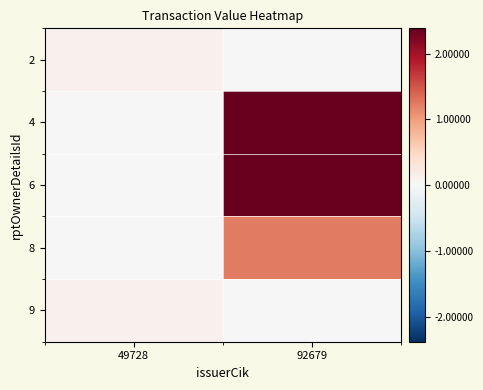

Reading right to left, list all the values displayed in this chart.

2: 92679=0	49728=10534
4: 92679=238342	49728=0
6: 92679=238342	49728=0
8: 92679=124465	49728=0
9: 92679=0	49728=10534